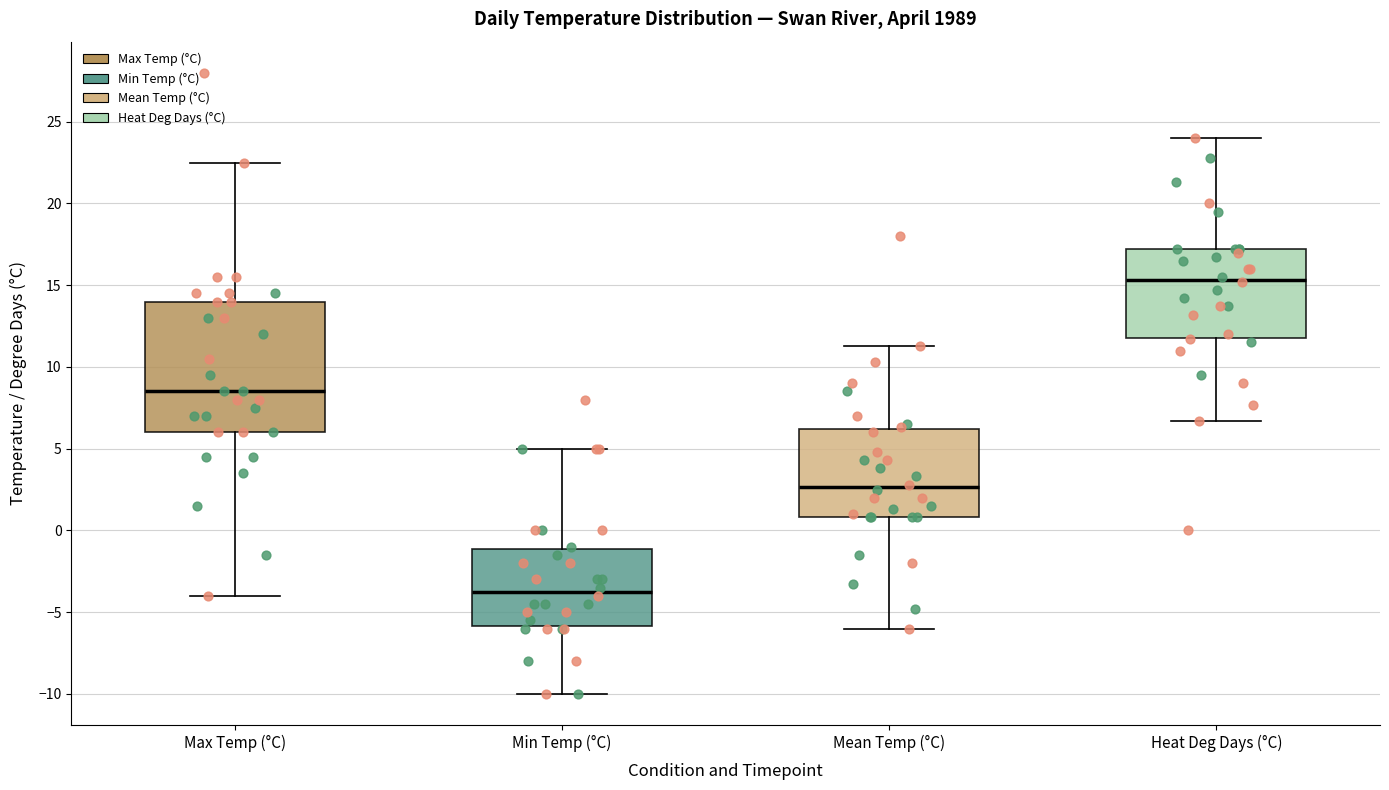

Reading left to right, read every box against the y-axis: the position of its median line, the range the box covers, and the ends of its whiskers. The values are not printed on the chart, so give them approximately, as read against the axis.

Max Temp (°C): median 8.5, box 6.0 to 14.0, whiskers -4.0 to 22.5
Min Temp (°C): median -3.5, box -6.0 to -1.0, whiskers -10.0 to 5.0
Mean Temp (°C): median 2.5, box 1.0 to 6.0, whiskers -6.0 to 11.5
Heat Deg Days (°C): median 15.5, box 12.0 to 17.0, whiskers 6.5 to 24.0